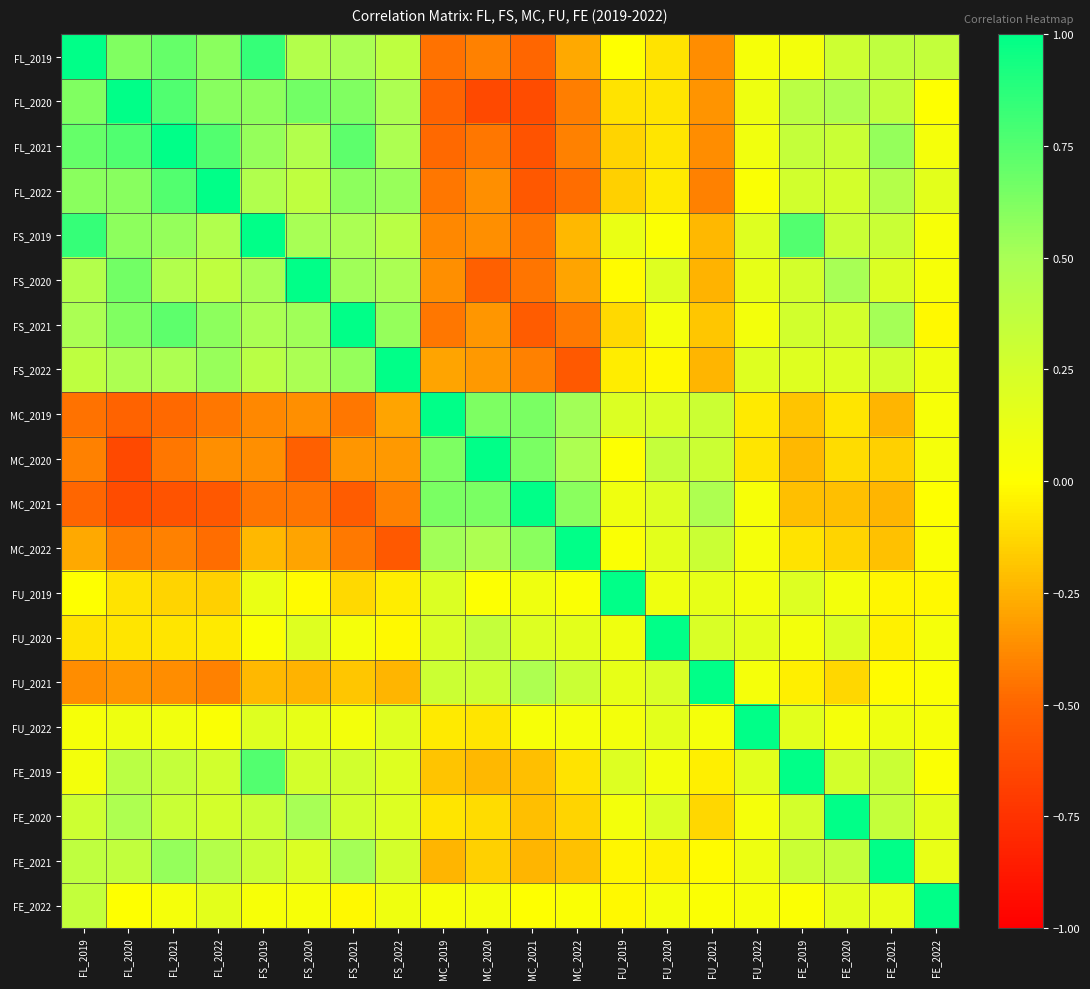

Which has a higher value, FU_2019 or FS_2020?

FS_2020